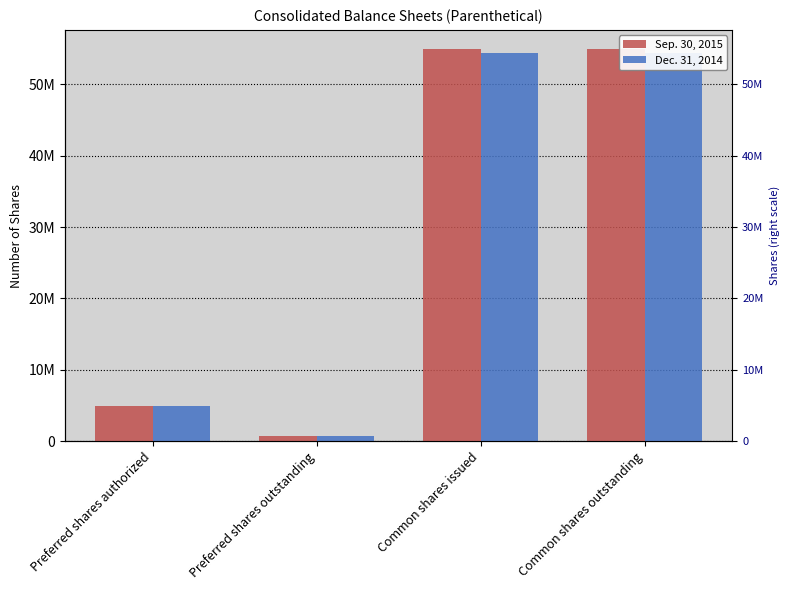

How many bars are there in each group?

2